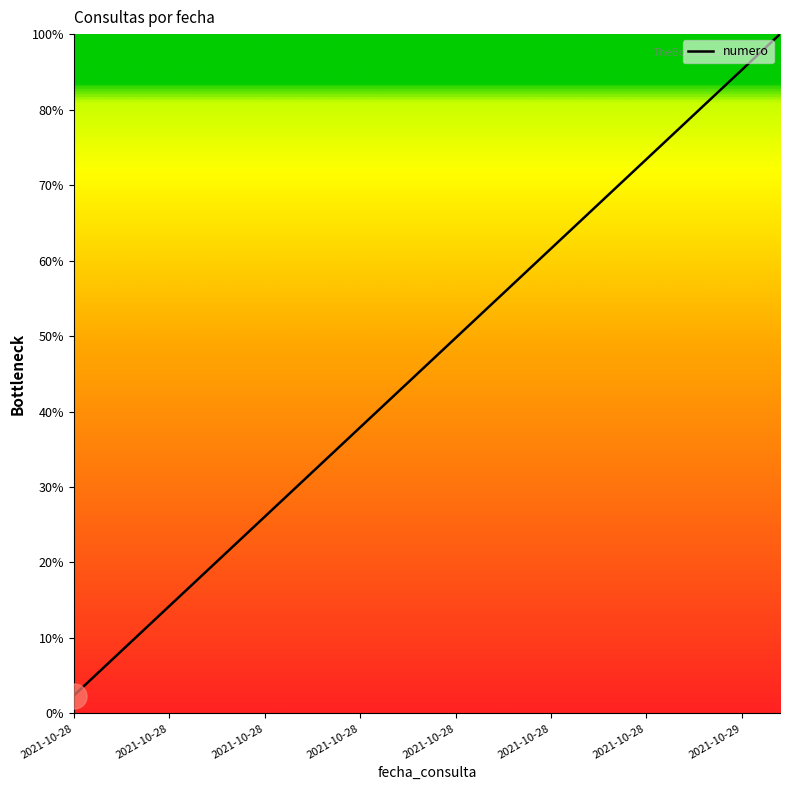

Does the chart have visible grid lines?

No